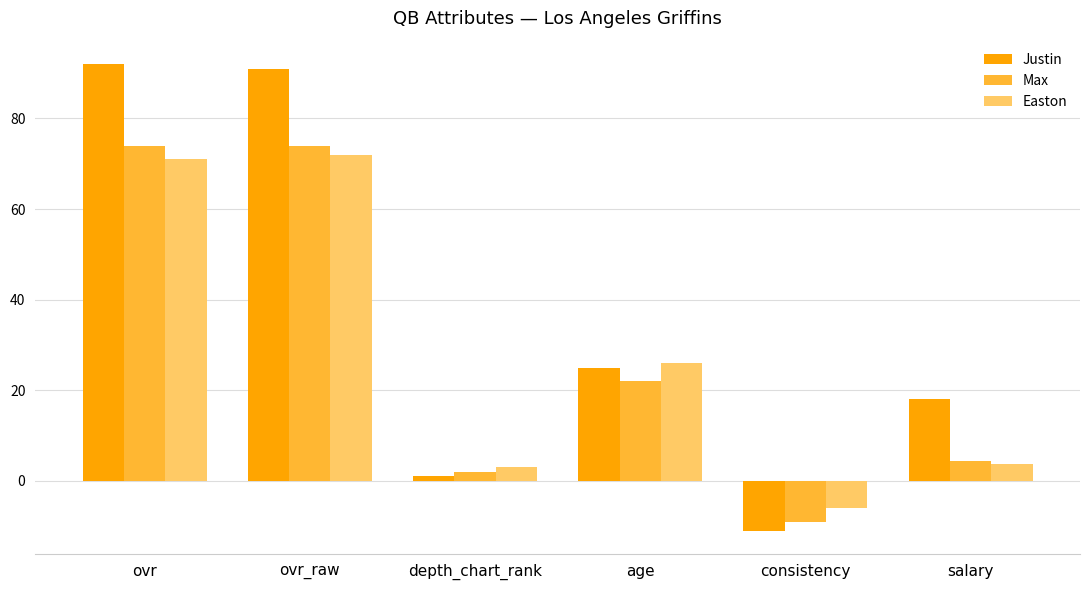

What is the maximum value for Easton?

72.0